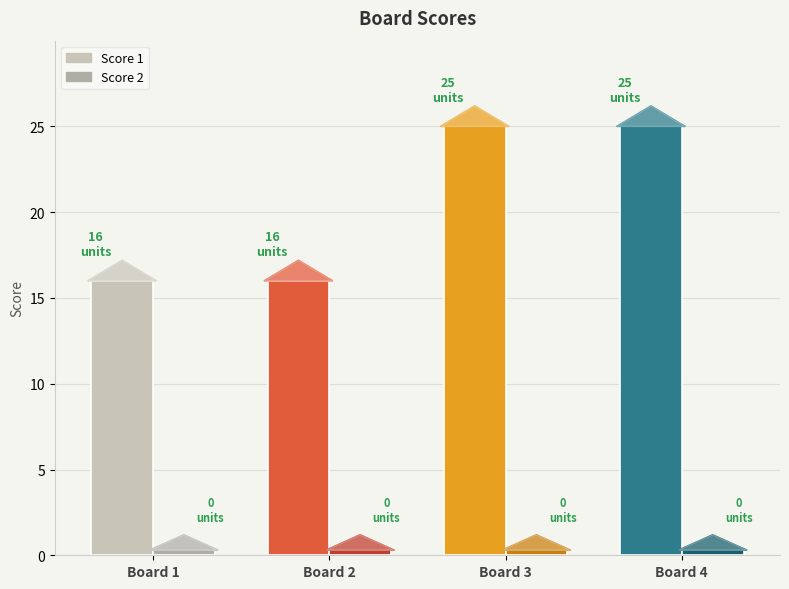

What is the highest value of the Score 1 series?

25